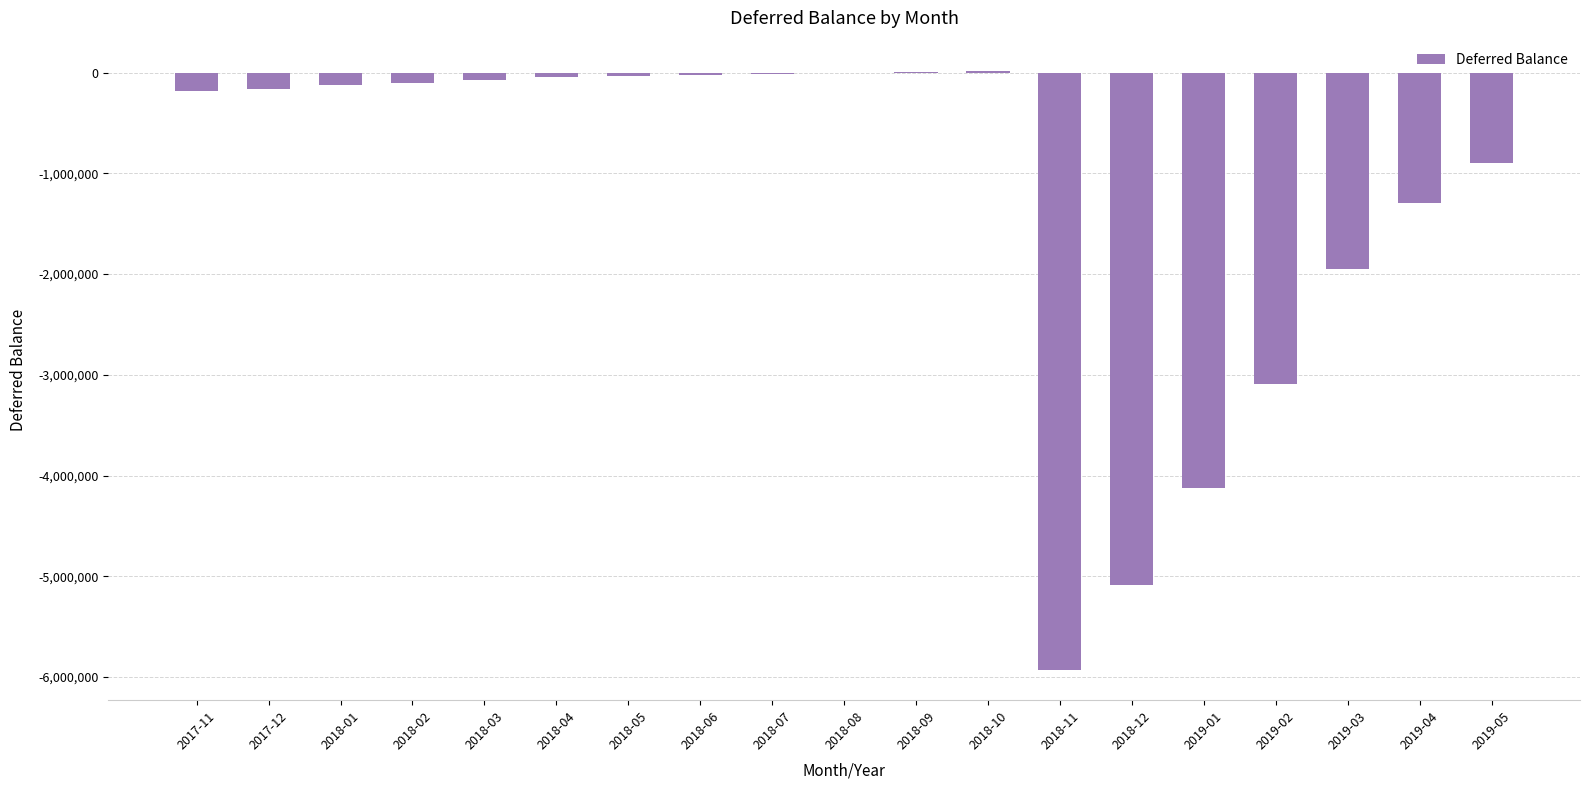

Which has a higher value, 2019-04 or 2017-11?

2017-11